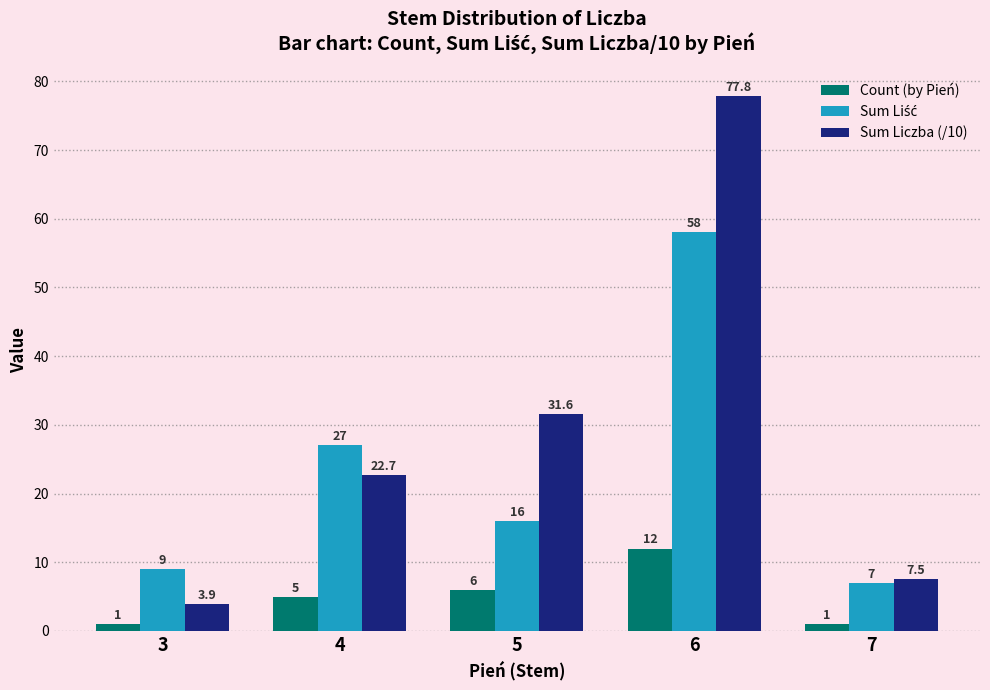

Are the bars horizontal?

No